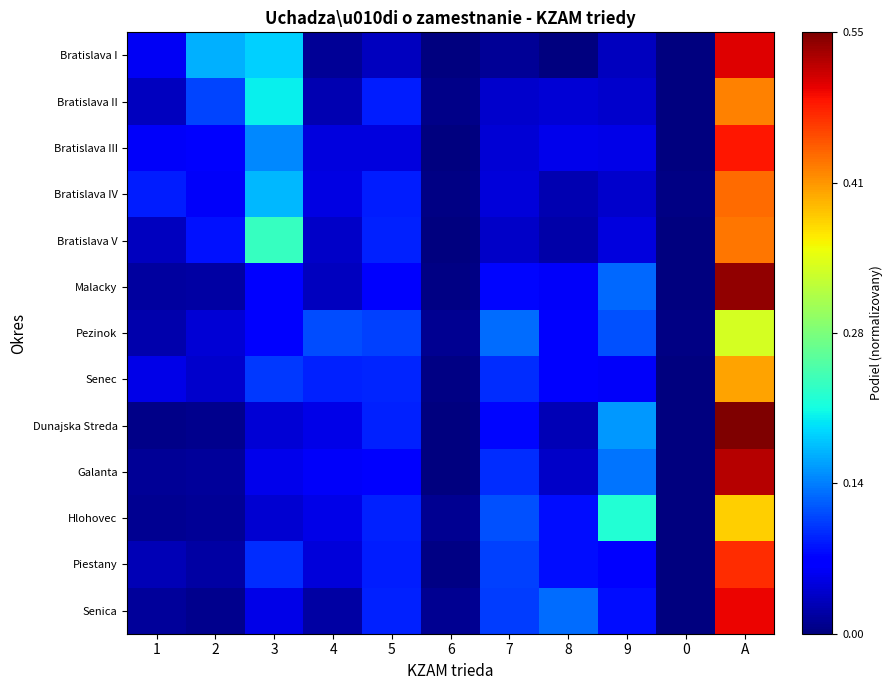

Which series changed the most between 4 and 0?

Pezinok